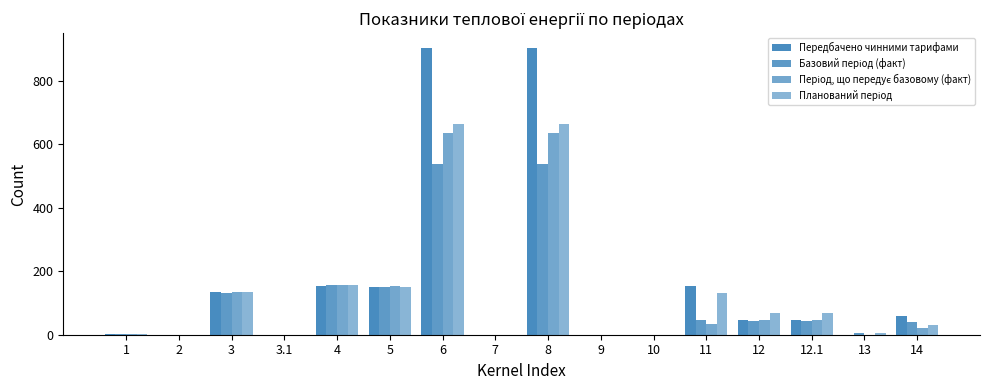

Are the bars horizontal?

No